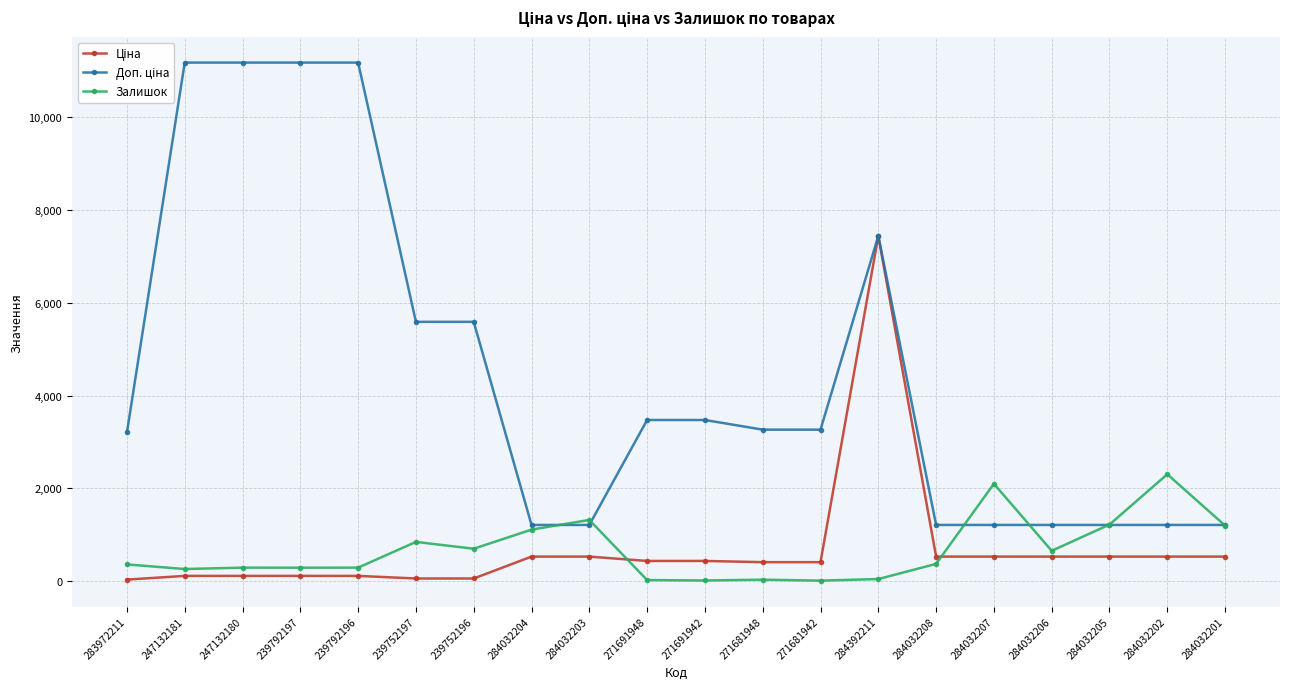

What is the label of the 6th point from the right?

284032208